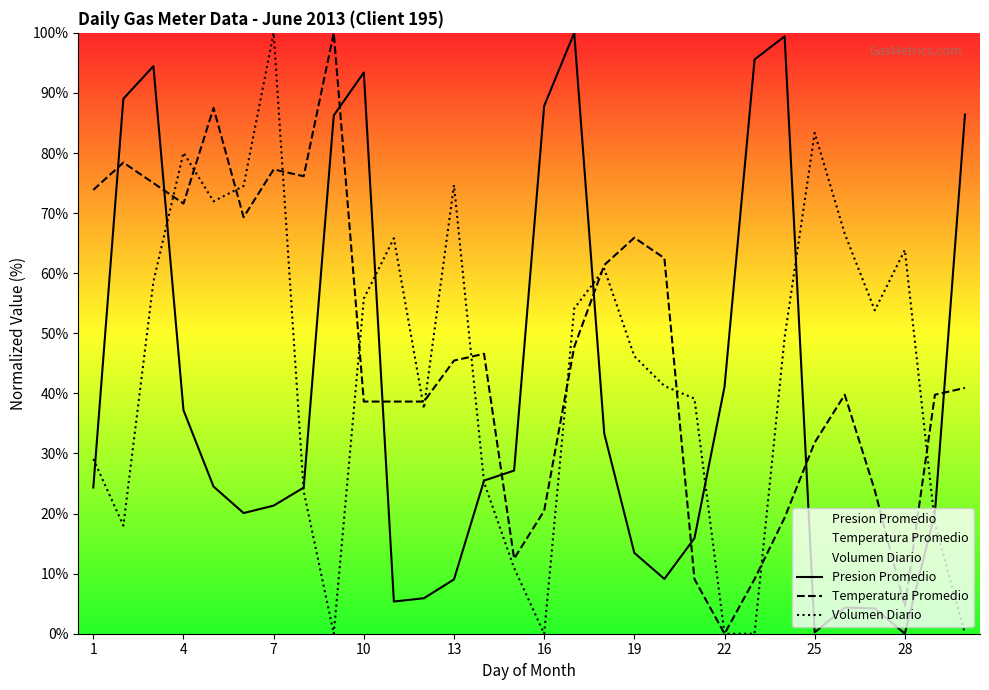

What is the approximate value of Temperatura Promedio at 13?

45.5